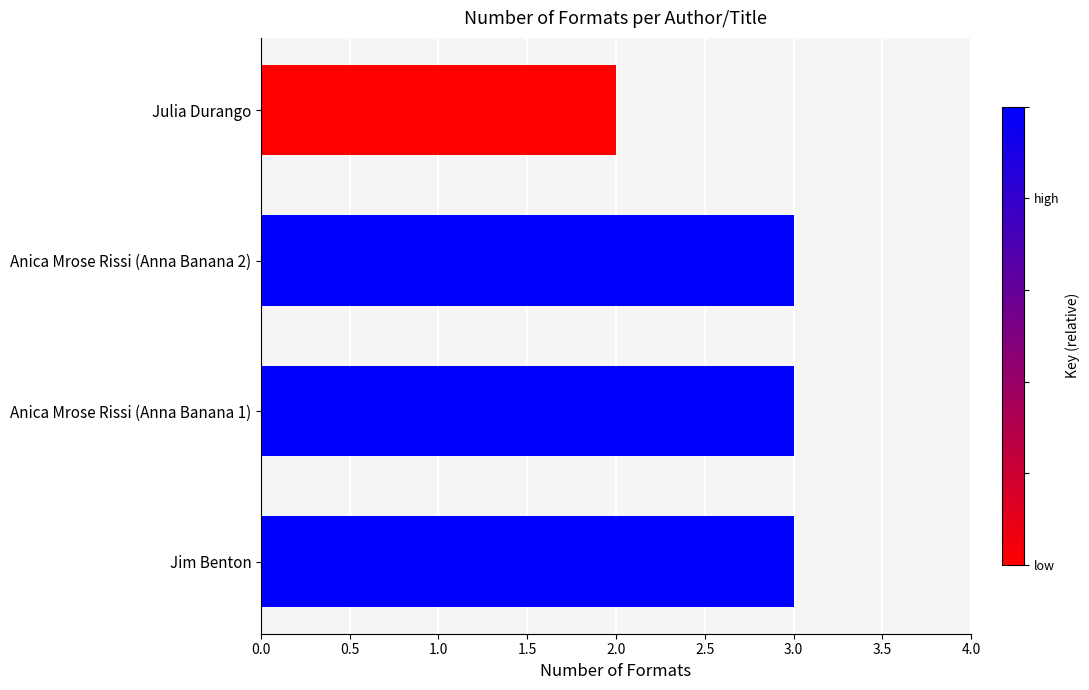

Reading top to bottom, extract all data points from this chart.

Julia Durango=2	Anica Mrose Rissi (Anna Banana 2)=3	Anica Mrose Rissi (Anna Banana 1)=3	Jim Benton=3